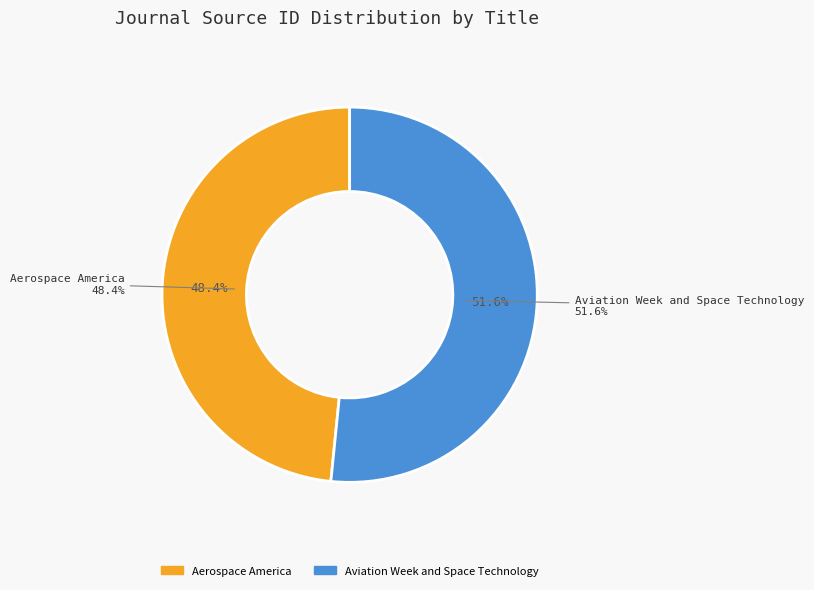

Which has a higher value, Aerospace America or Aviation Week and Space Technology?

Aviation Week and Space Technology